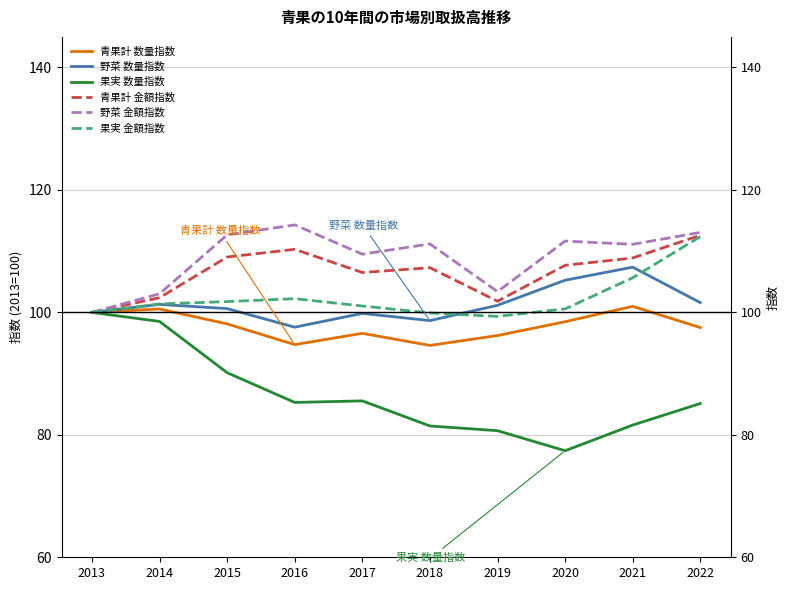

At which label is 青果計 数量指数 closest to 97?

2017